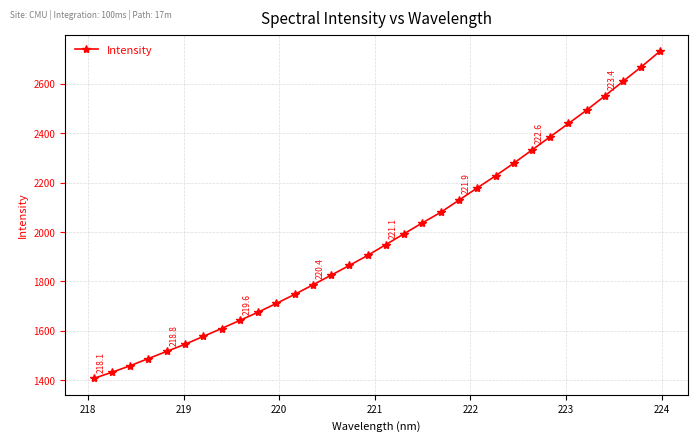

What is the difference between the maximum and second lowest values?

1298.8